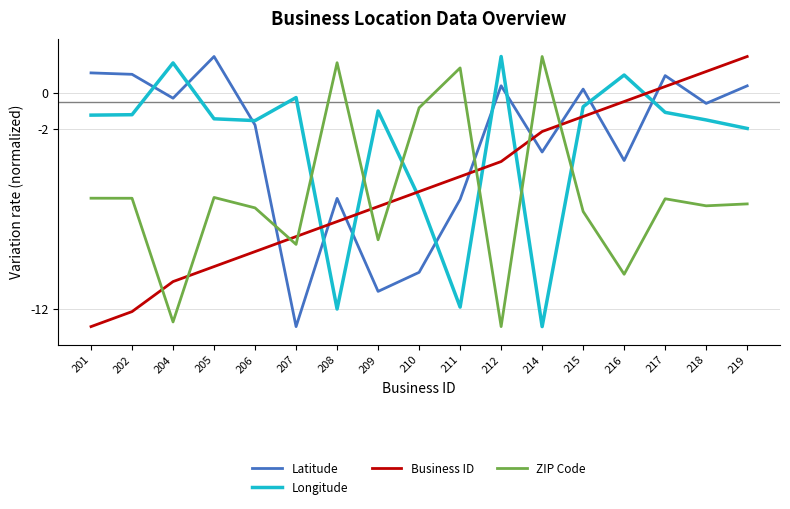

Which category has the lowest value in the Business ID series?

201